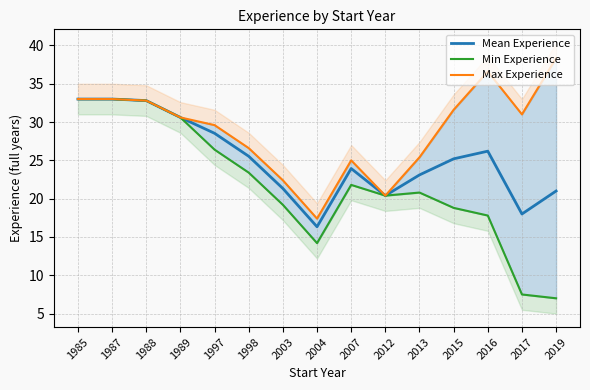

What are all the series names shown in the legend?

Mean Experience, Min Experience, Max Experience